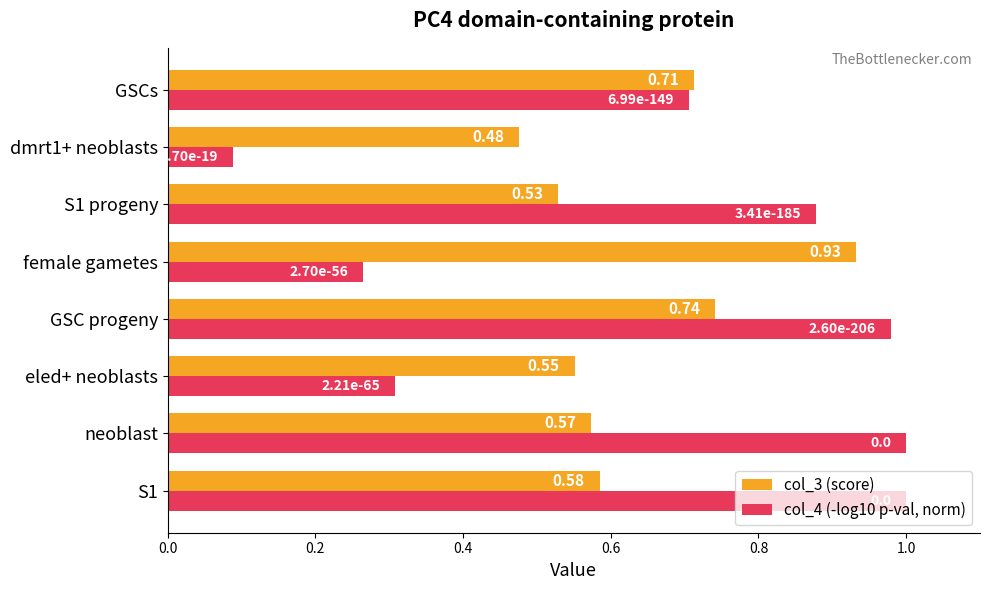

Which series changed the most between eled+ neoblasts and dmrt1+ neoblasts?

col_4 (-log10 p-val, norm)